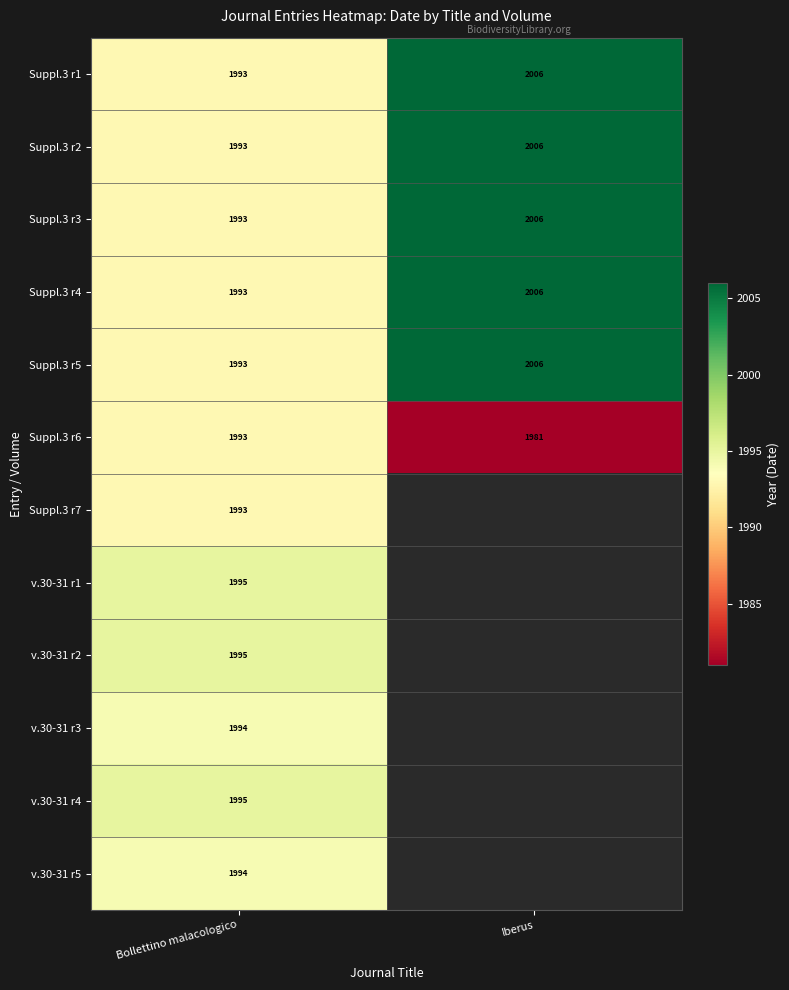

What is the sum of the Suppl.3 r5 values at Bollettino malacologico and Iberus?

3999